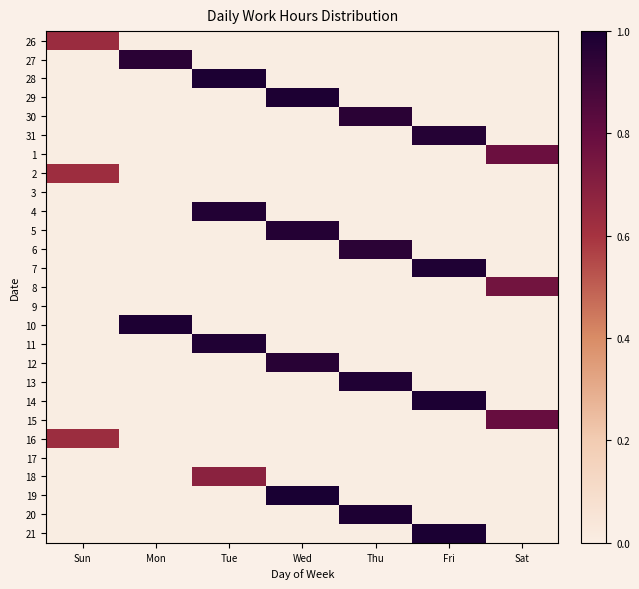

Which has a higher value, Sun or Fri?

Sun